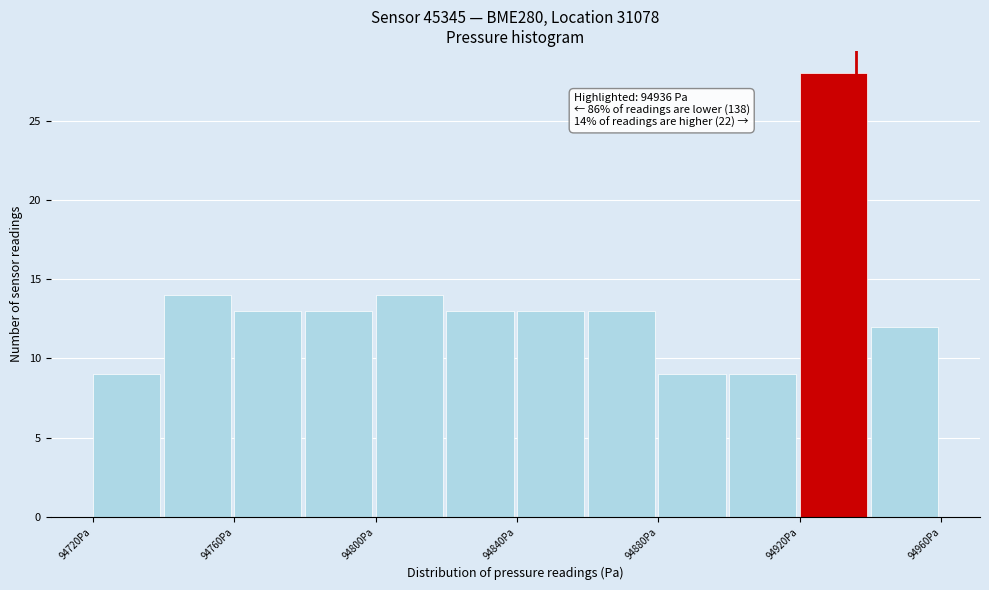

Which range on the x-axis has the tallest bar?

94920 to 94940